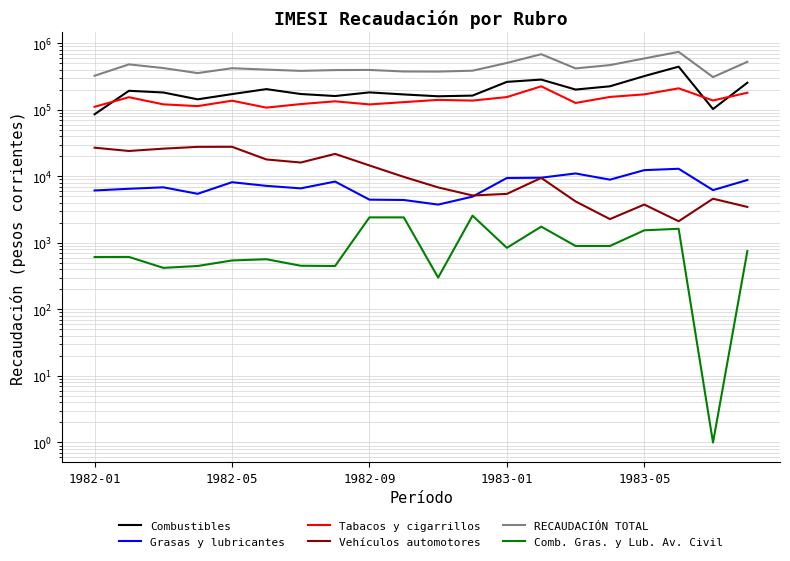

What is the smallest value displayed?

1